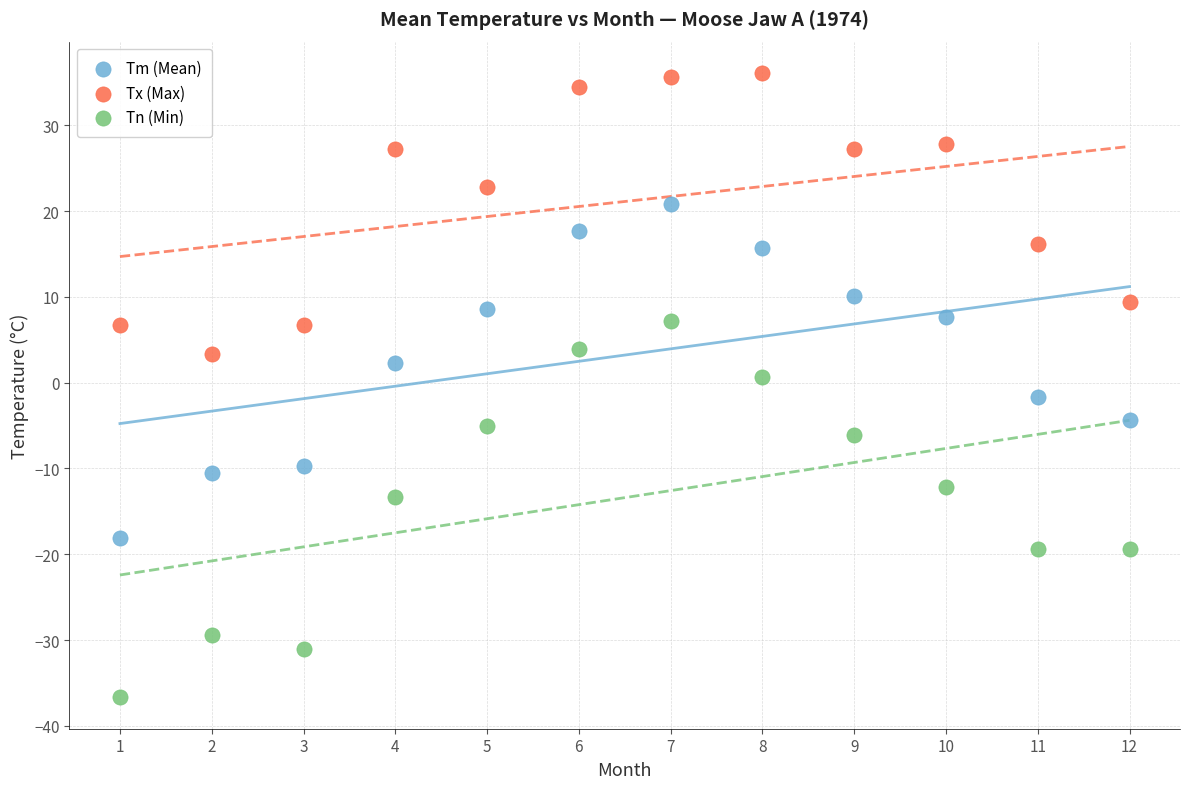

Across all data points, what is the range of X values (max minus min)?

11.0